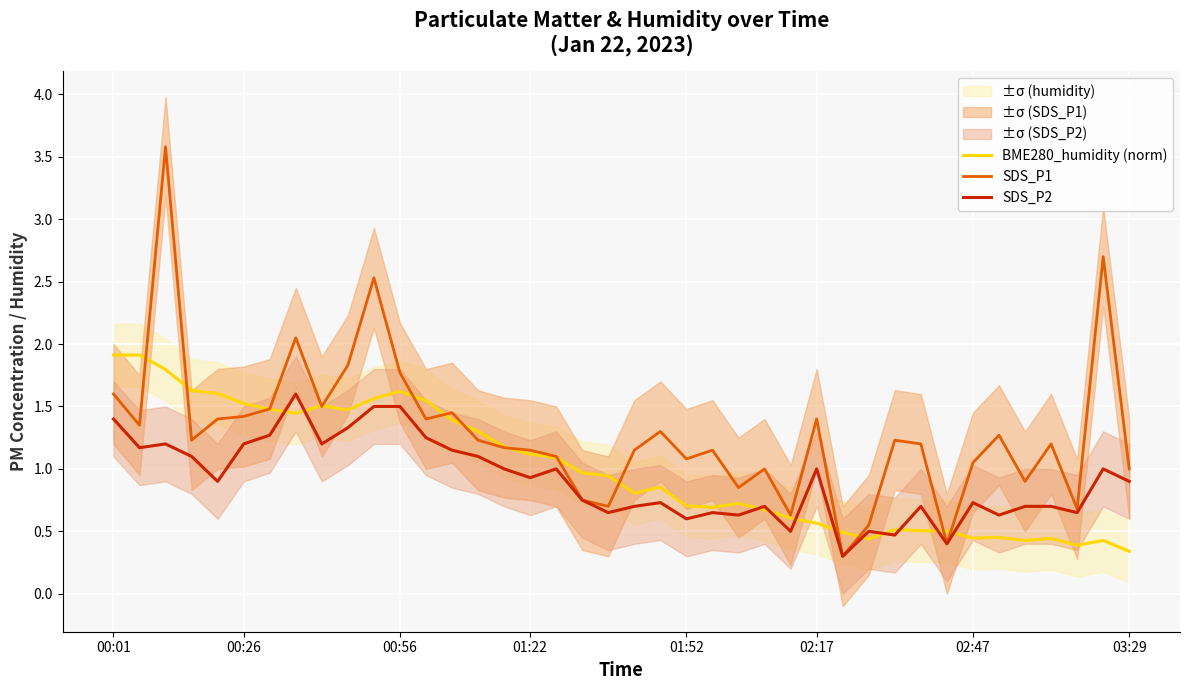

List the series in order of their overall mean, highest first.

SDS_P1, BME280_humidity (norm), SDS_P2